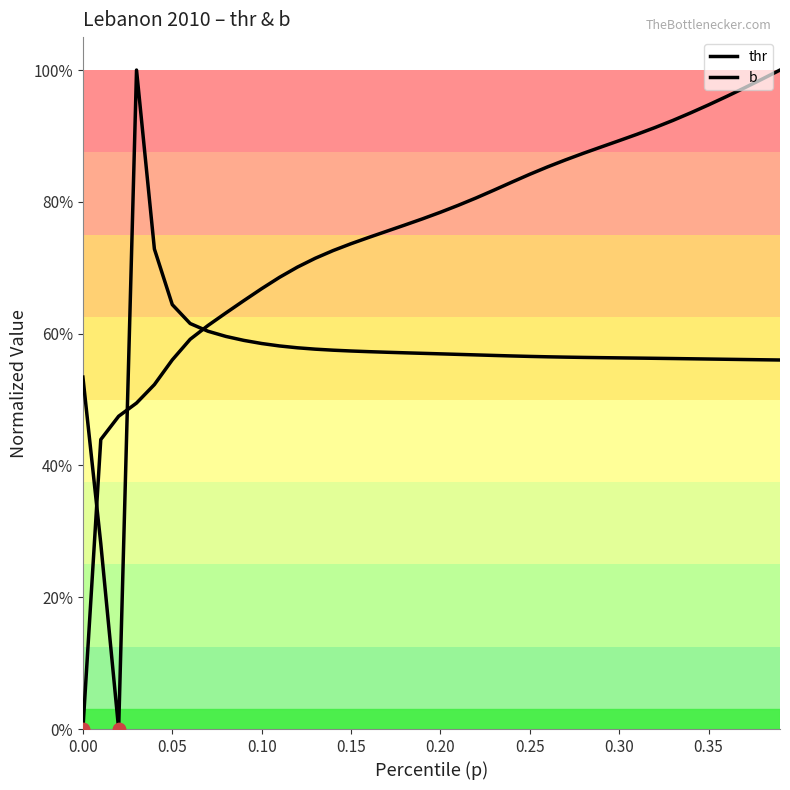

Does the chart have visible grid lines?

No